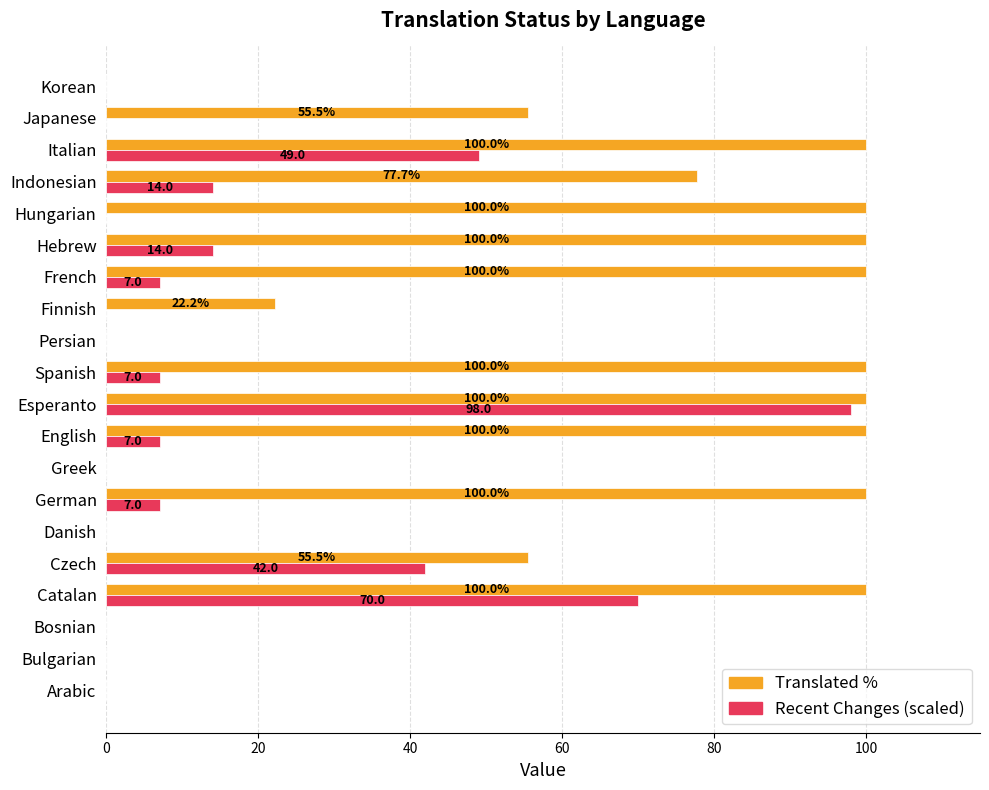

At which category is the sum across all series the highest?

Esperanto